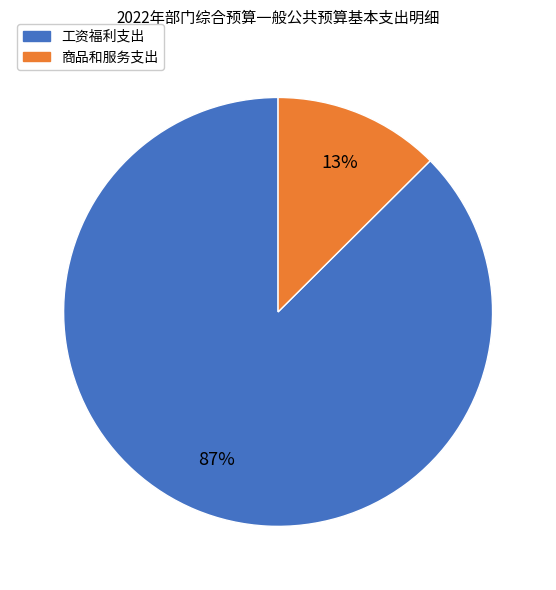

Which has a higher value, 商品和服务支出 or 工资福利支出?

工资福利支出